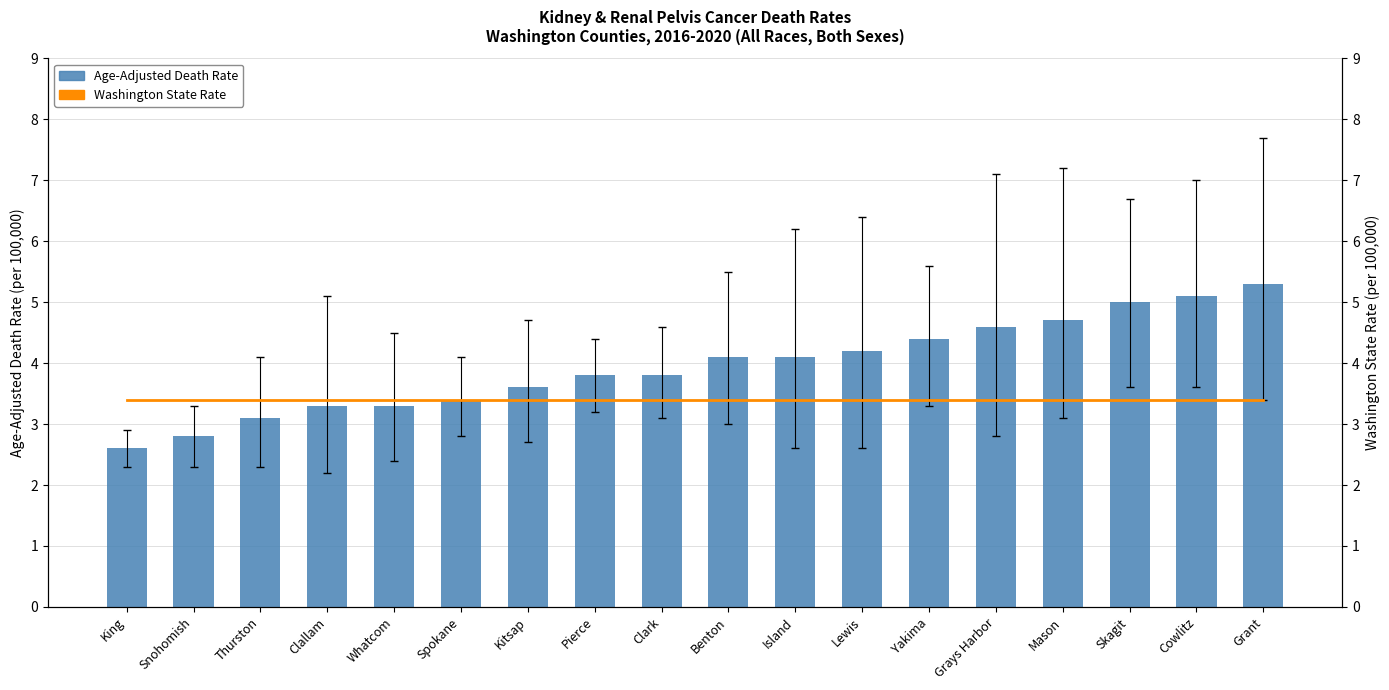

At which label is Age-Adjusted Death Rate closest to 3?

Thurston